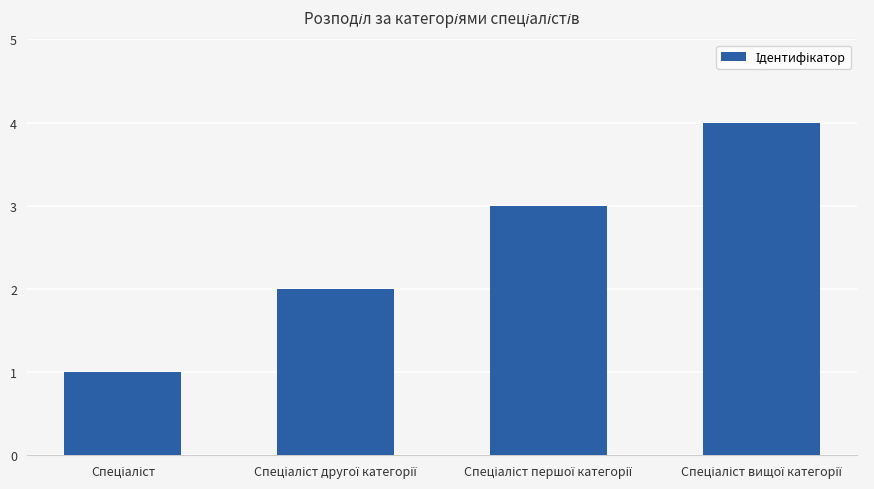

What is the difference between the maximum and minimum values?

3